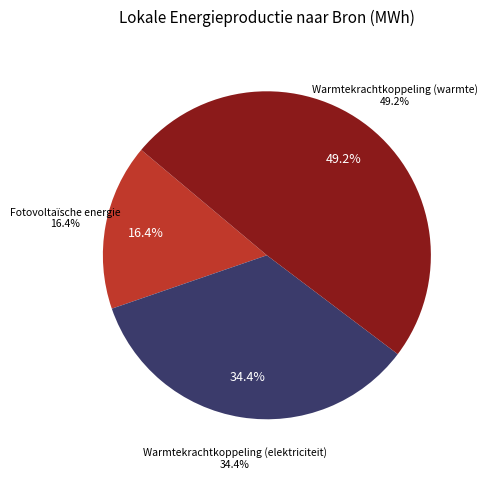

Is there any slice that represents more than half of the pie?

No